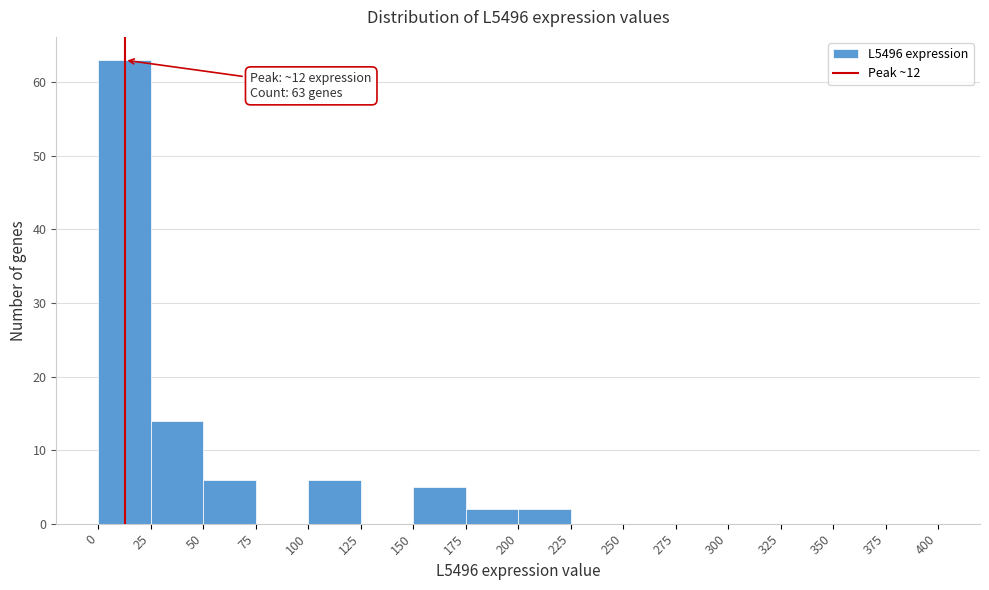

Which range on the x-axis has the tallest bar?

0 to 25